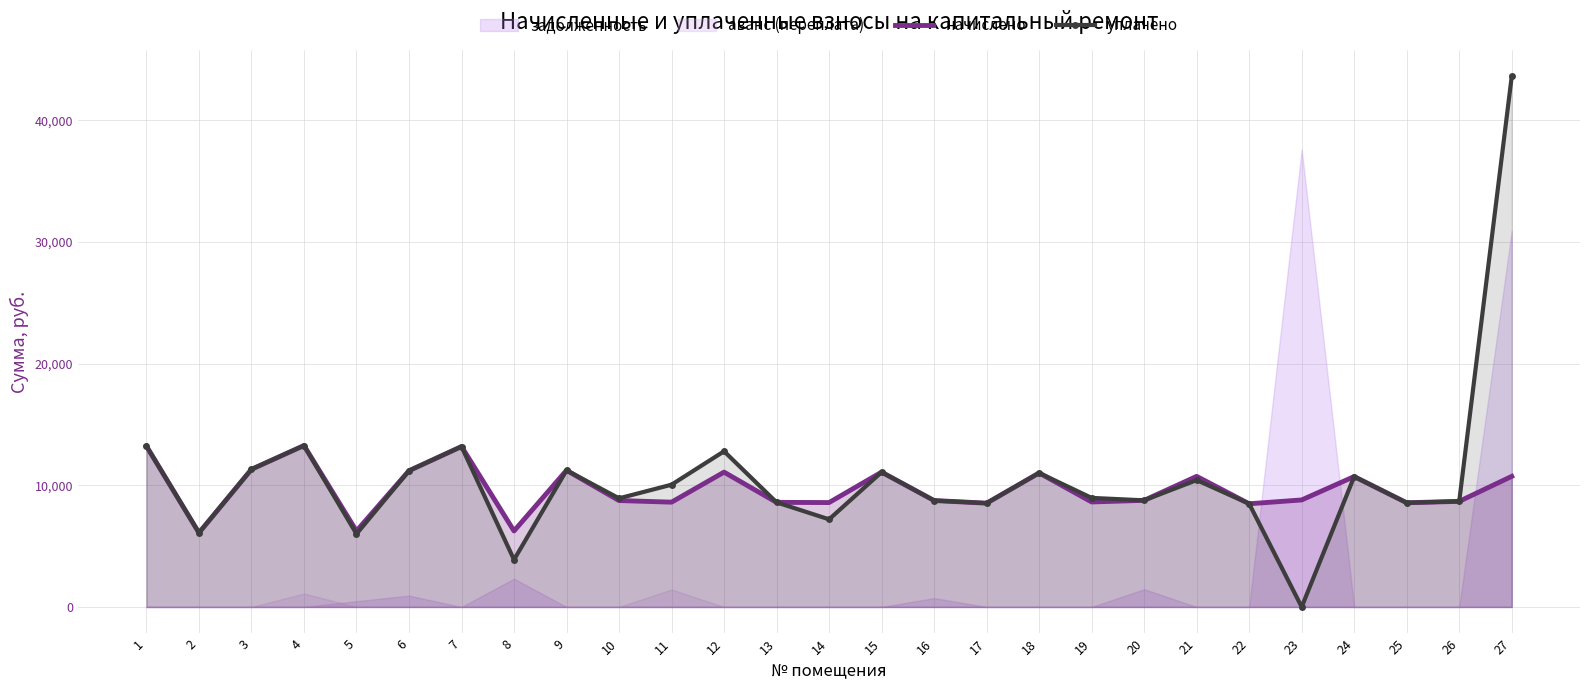

What is the value of the уплачено point at the 10th from the left?

8925.8